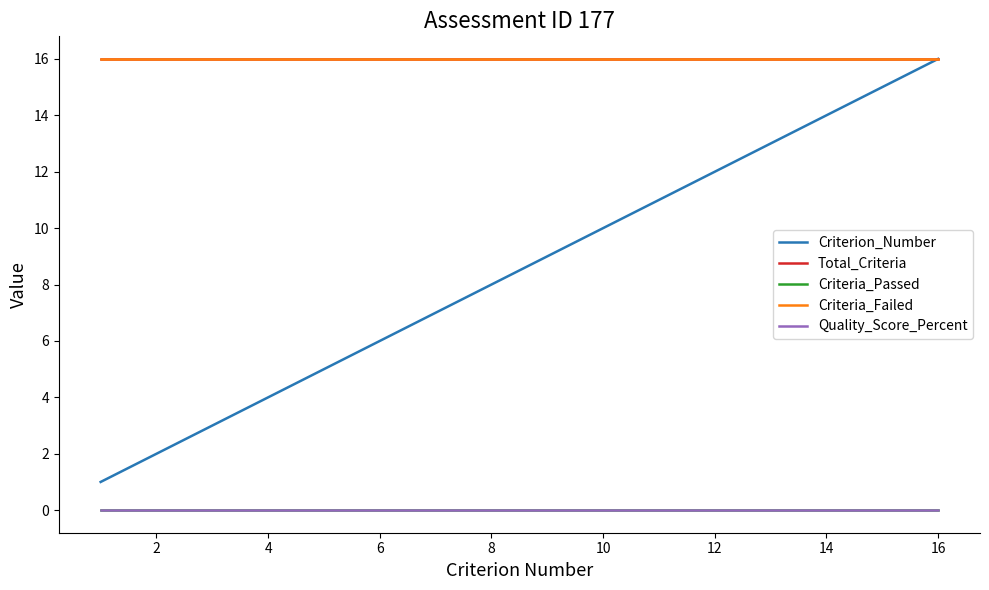

Reading left to right, list all the values displayed in this chart.

Criterion_Number: 1	2	3	4	5	6	7	8	9	10	11	12	13	14	15	16
Total_Criteria: 16	16	16	16	16	16	16	16	16	16	16	16	16	16	16	16
Criteria_Passed: 0	0	0	0	0	0	0	0	0	0	0	0	0	0	0	0
Criteria_Failed: 16	16	16	16	16	16	16	16	16	16	16	16	16	16	16	16
Quality_Score_Percent: 0	0	0	0	0	0	0	0	0	0	0	0	0	0	0	0